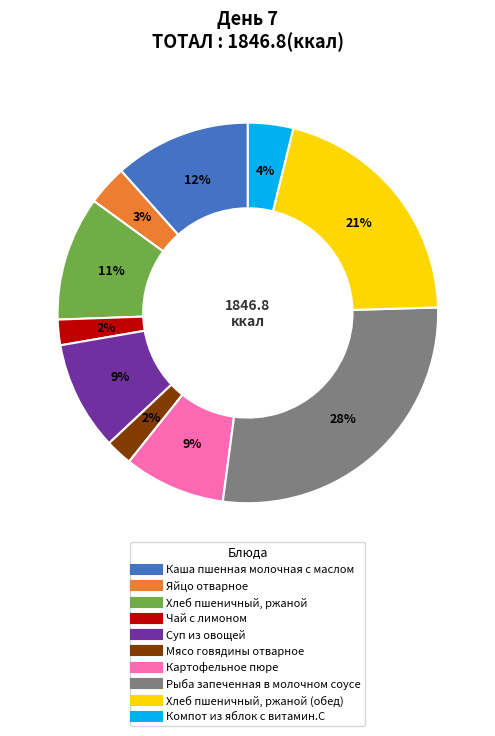

Is there a majority slice in this chart?

No